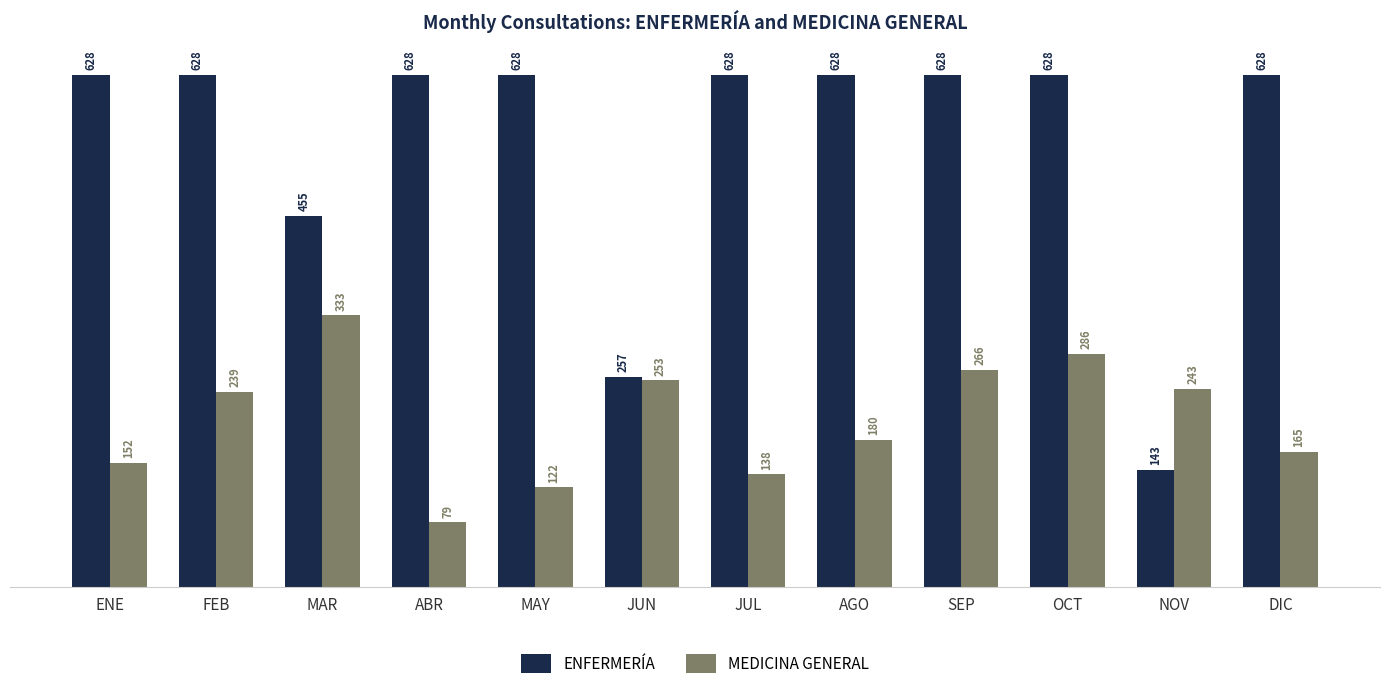

Reading right to left, extract all data points from this chart.

ENFERMERÍA: DIC=628	NOV=143	OCT=628	SEP=628	AGO=628	JUL=628	JUN=257	MAY=628	ABR=628	MAR=455	FEB=628	ENE=628
MEDICINA GENERAL: DIC=165	NOV=243	OCT=286	SEP=266	AGO=180	JUL=138	JUN=253	MAY=122	ABR=79	MAR=333	FEB=239	ENE=152